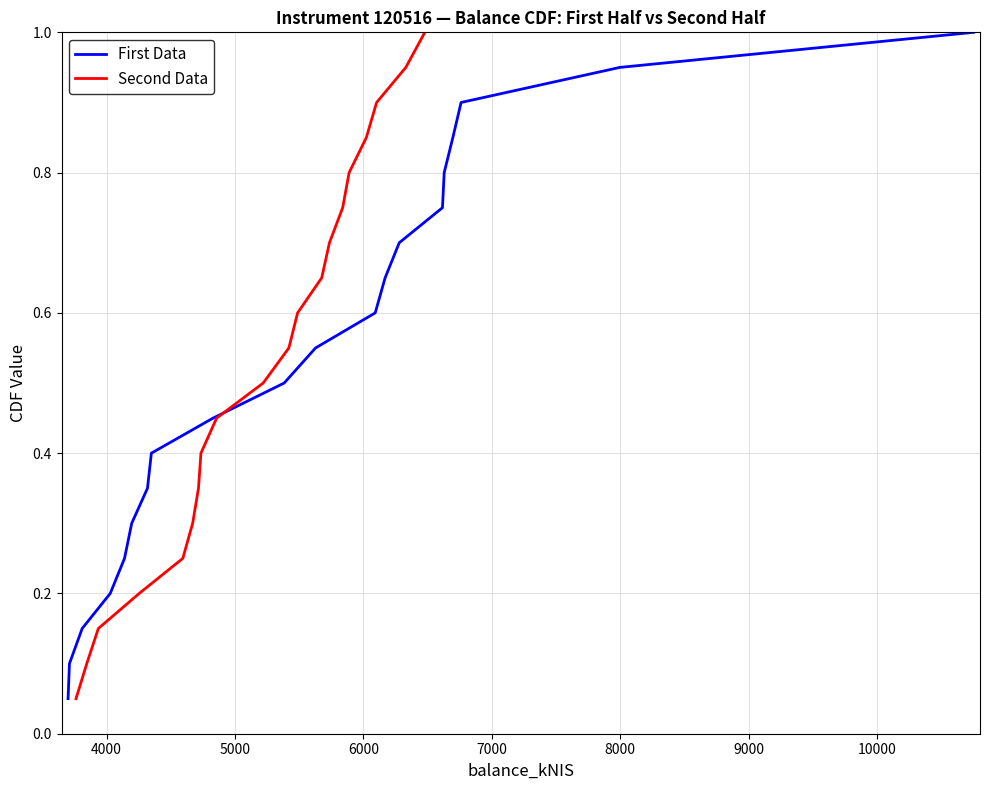

What is the highest value of the Second Data series?

1.0